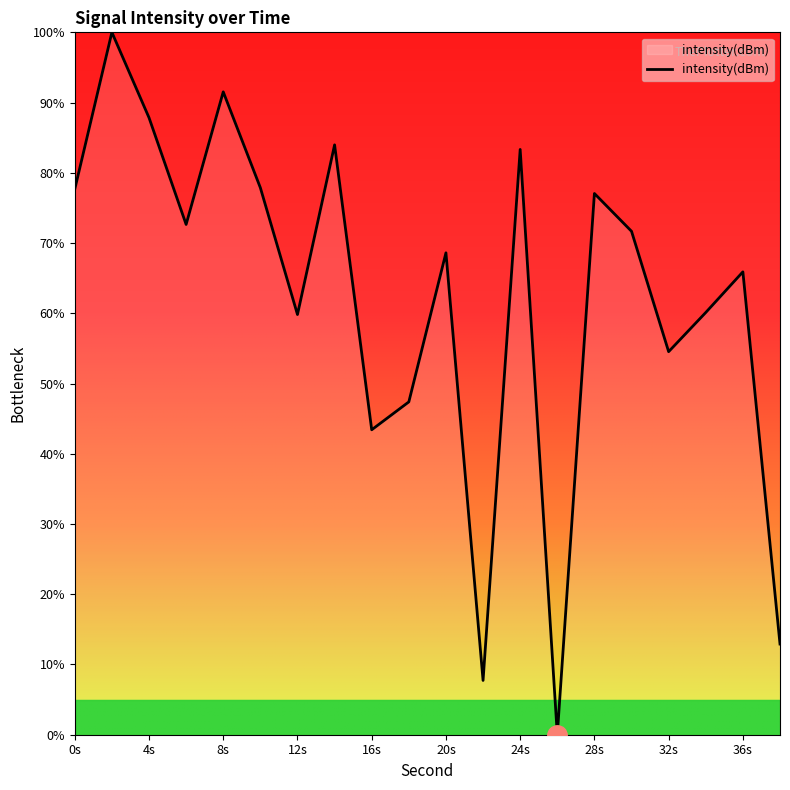

What is the difference between the maximum and minimum values?

100.0